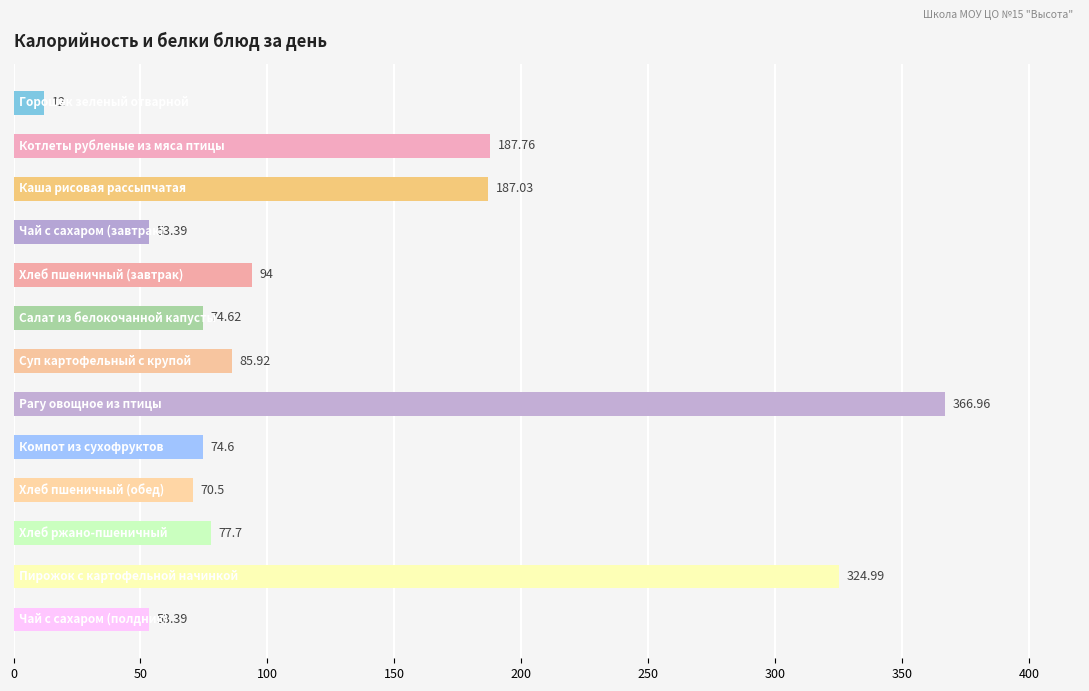

What is the difference between the maximum and minimum values?

355.0